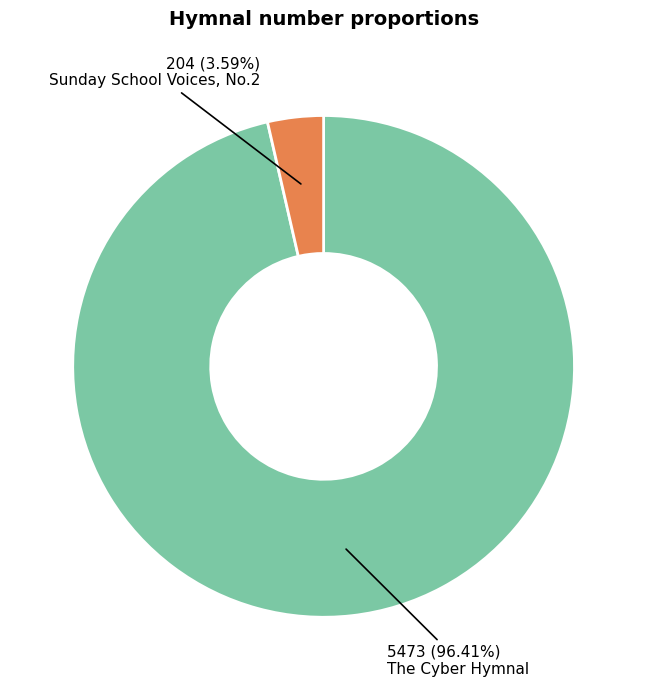

Is there any slice that represents more than half of the pie?

Yes